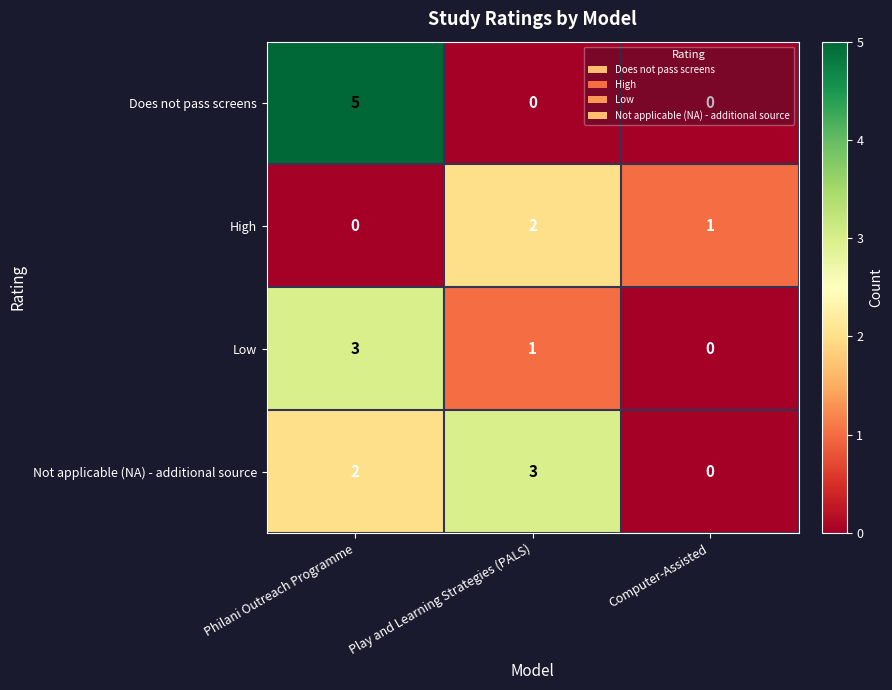

True or false: High has a value of 1 at Philani Outreach Programme.

False